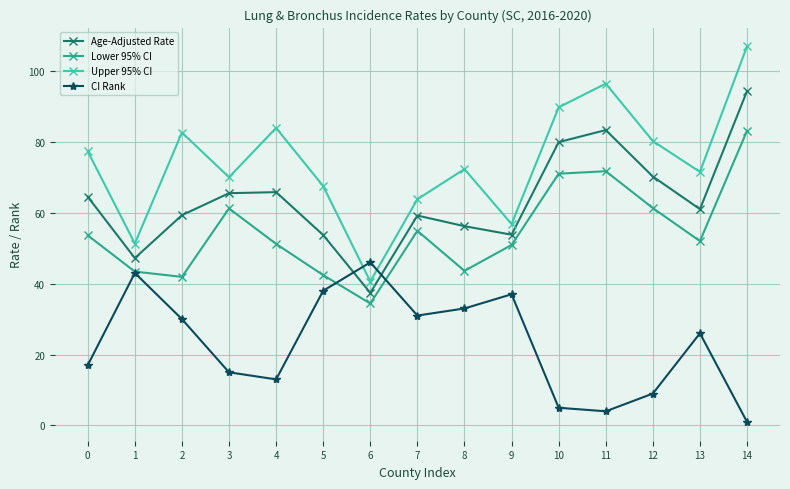

What is the spread (max minus min) of values at 9?

19.8